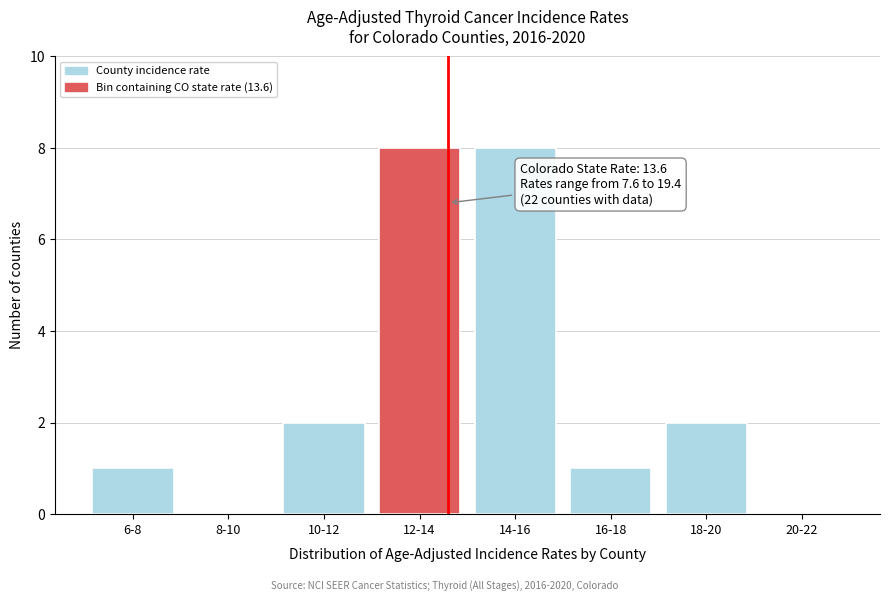

Reading left to right, list all the values displayed in this chart.

6-8=1	8-10=0	10-12=2	12-14=8	14-16=8	16-18=1	18-20=2	20-22=0